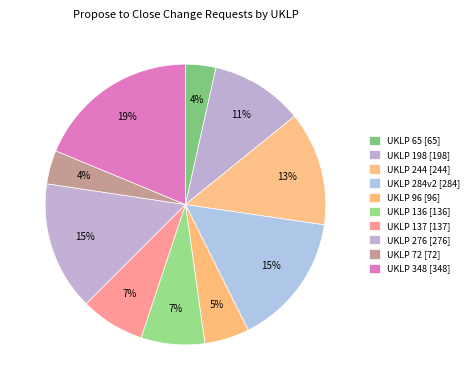

Which has a higher value, UKLP 137 or UKLP 284v2?

UKLP 284v2